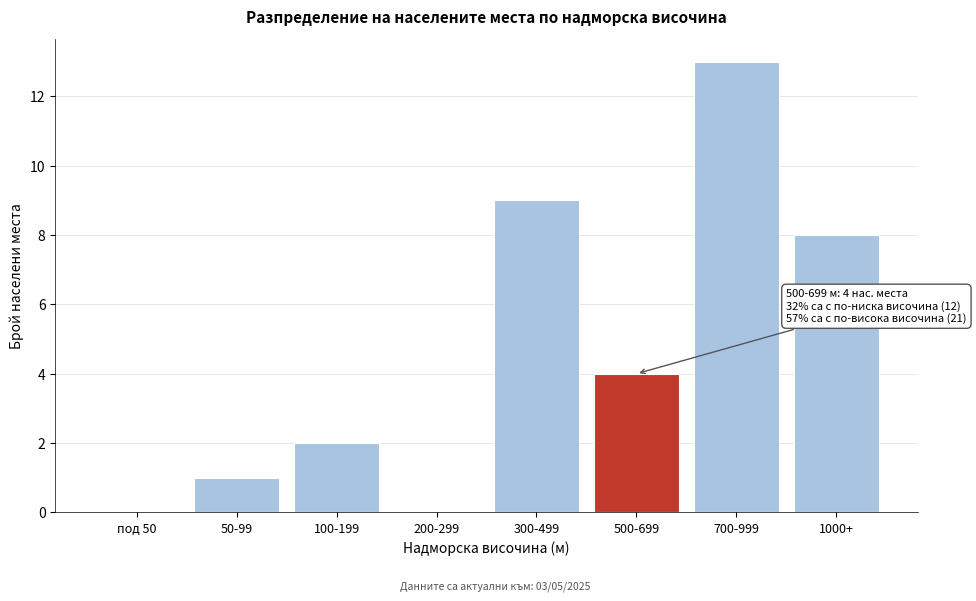

Reading left to right, transcribe all the data shown in this chart.

под 50=0	50-99=1	100-199=2	200-299=0	300-499=9	500-699=4	700-999=13	1000+=8